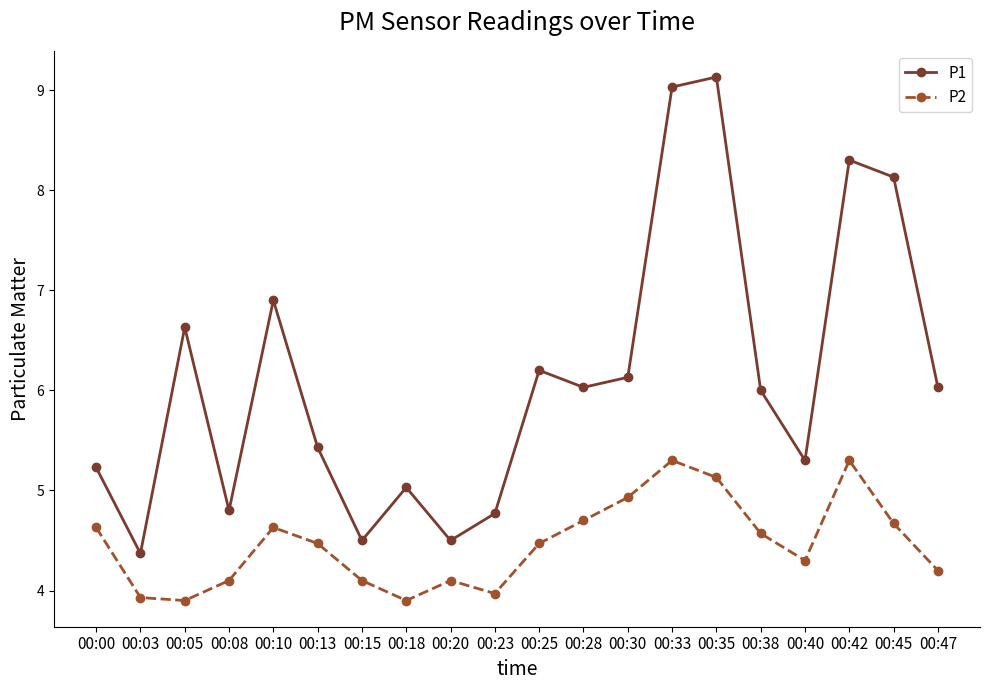

Is it true that P1 equals 11.9 at 00:10?

False